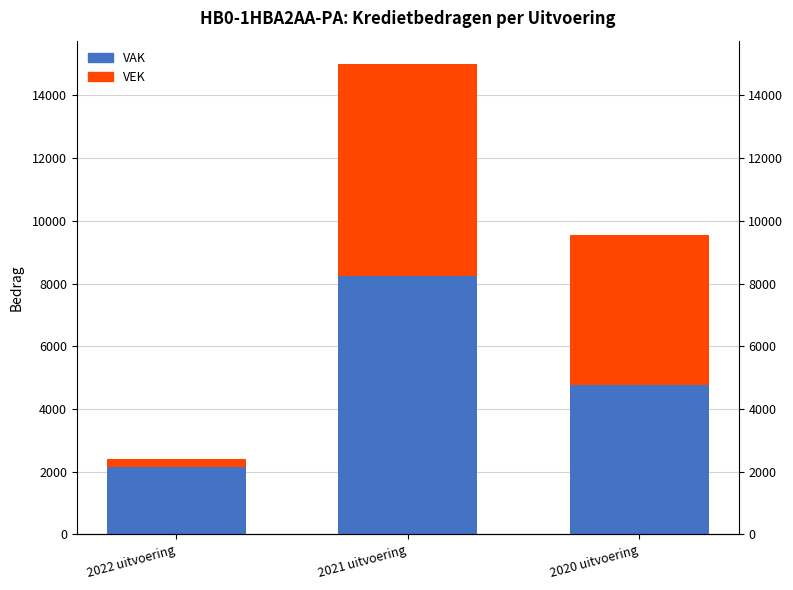

How many series are shown in this chart?

2